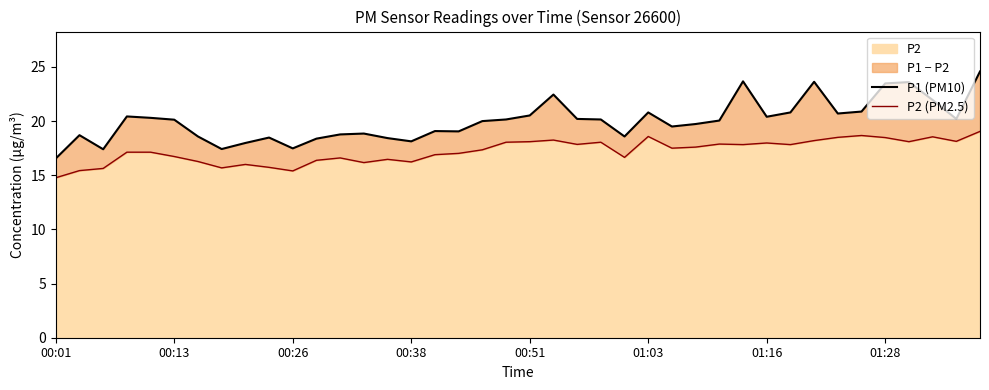

What is the difference between the second highest and minimum values in the P2 (PM2.5) series?

3.9